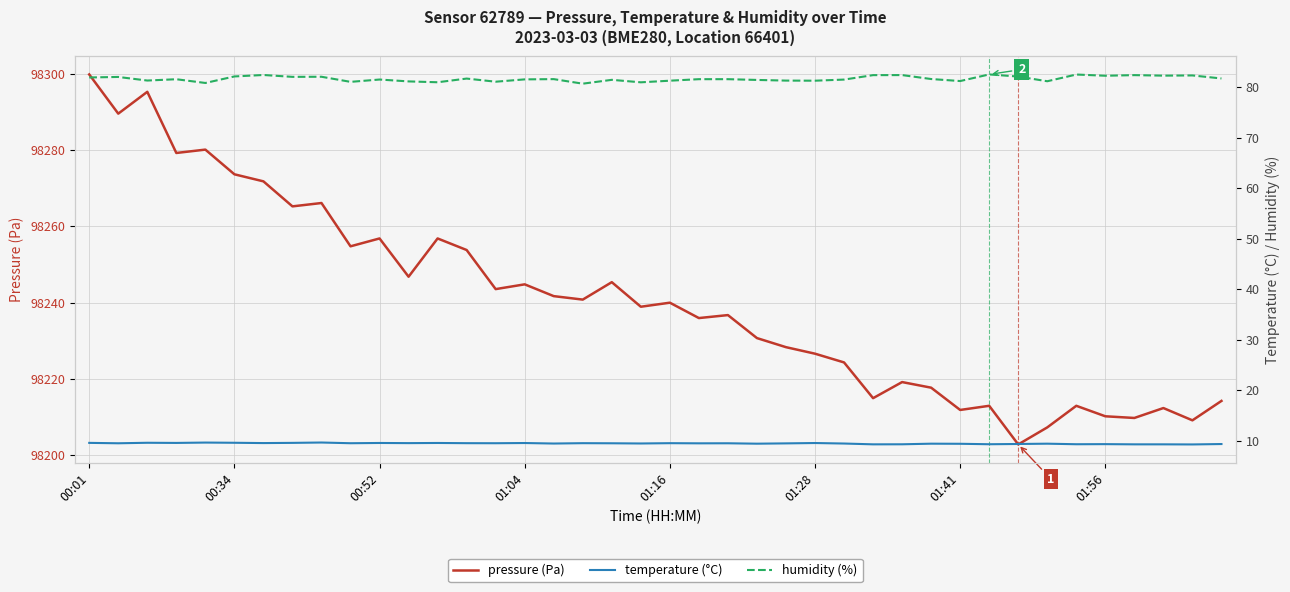

True or false: pressure (Pa) has a value of 158487.9 at 01:41.

False